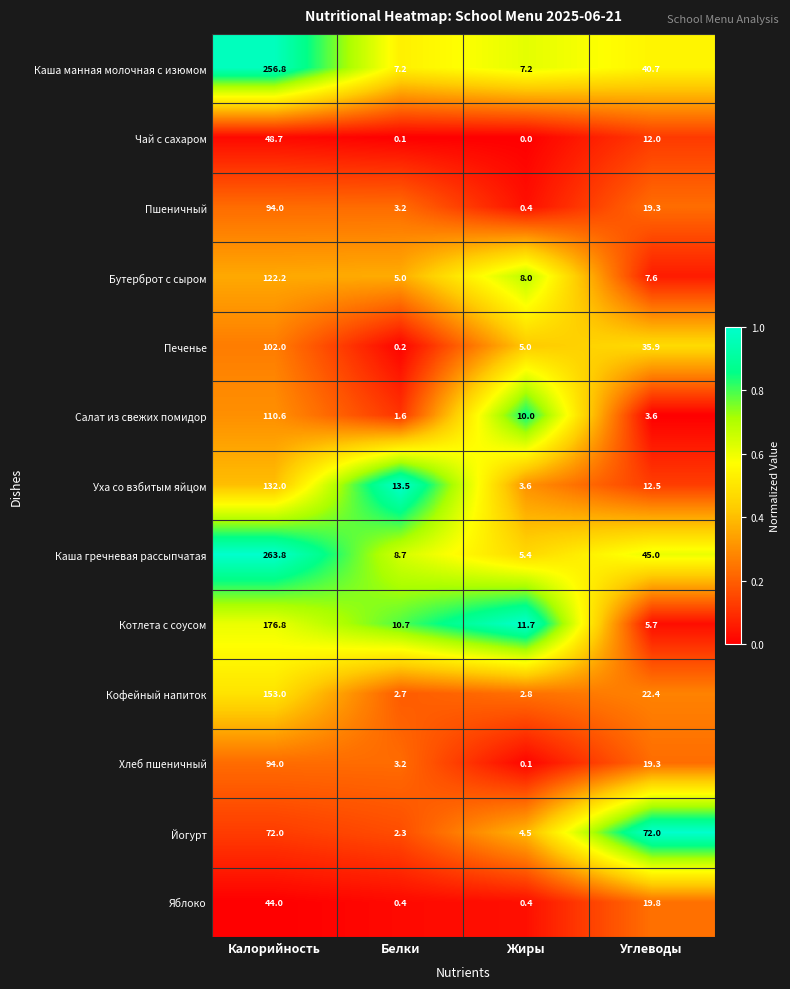

What is the sum of the Хлеб пшеничный values at Калорийность and Жиры?

94.1